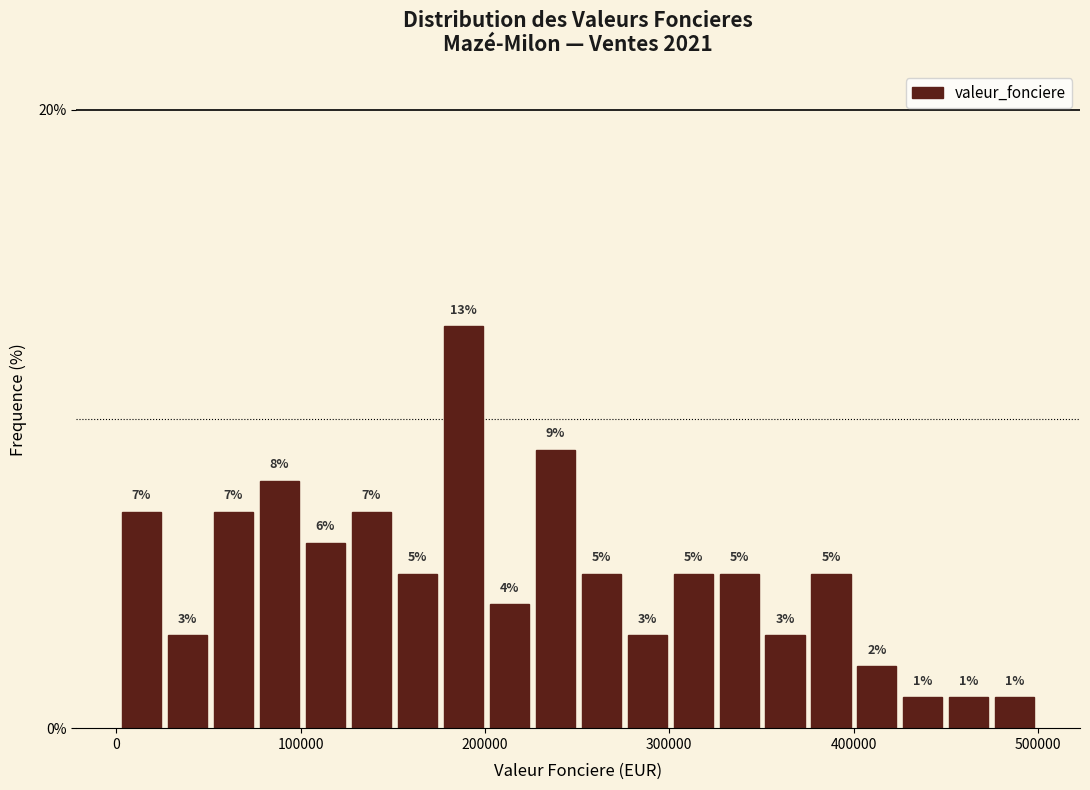

Around what value on the x-axis is the tallest bar? Give the approximate position of its centre, as read against the axis.

190000